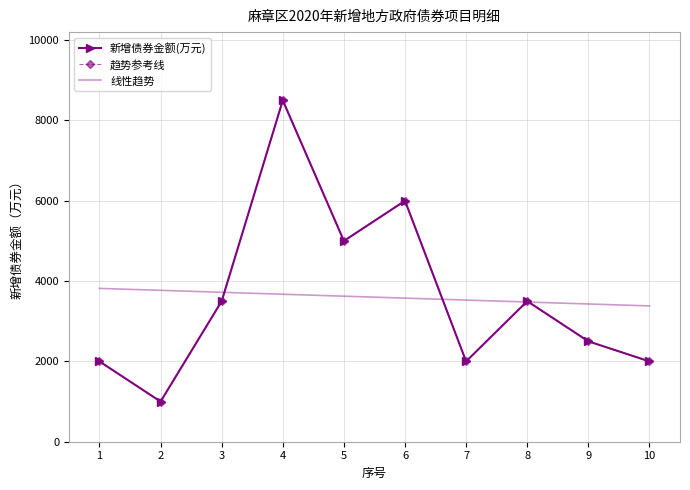

What is the value of the 线性趋势 point at the 10th from the left?

3381.8